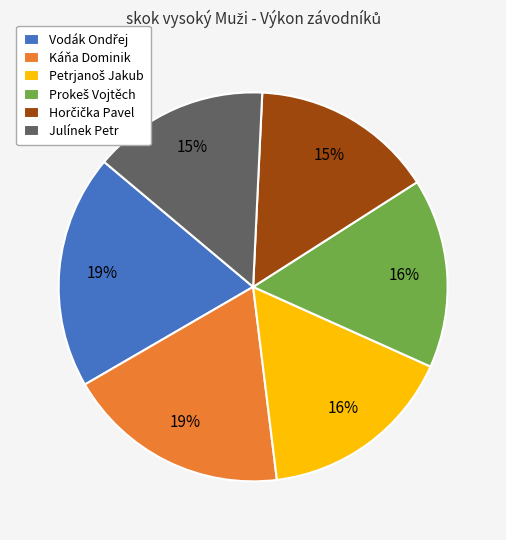

Is the sum of Julínek Petr and Káňa Dominik greater than half?

No